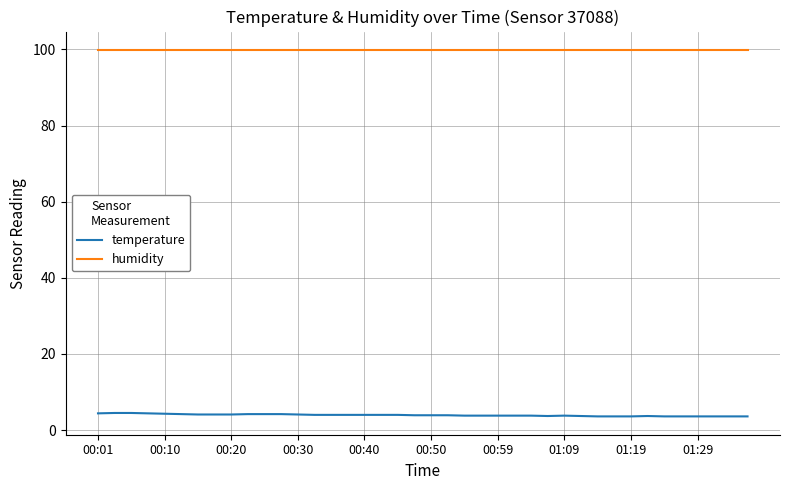

Rank the series by their maximum value, from highest to lowest.

humidity, temperature